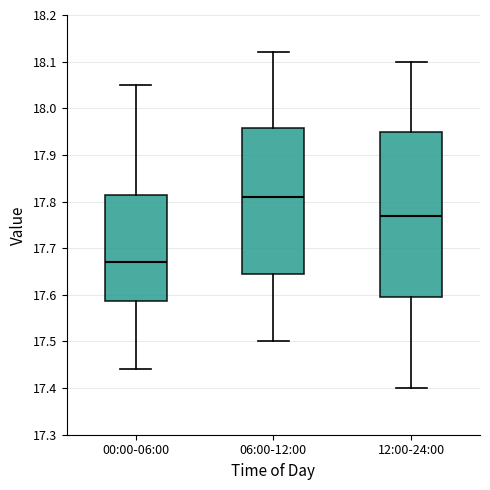

Where is the upper edge of the box for 00:00-06:00 on the y-axis? The values are not printed on the chart, so give them approximately, as read against the axis.

17.82